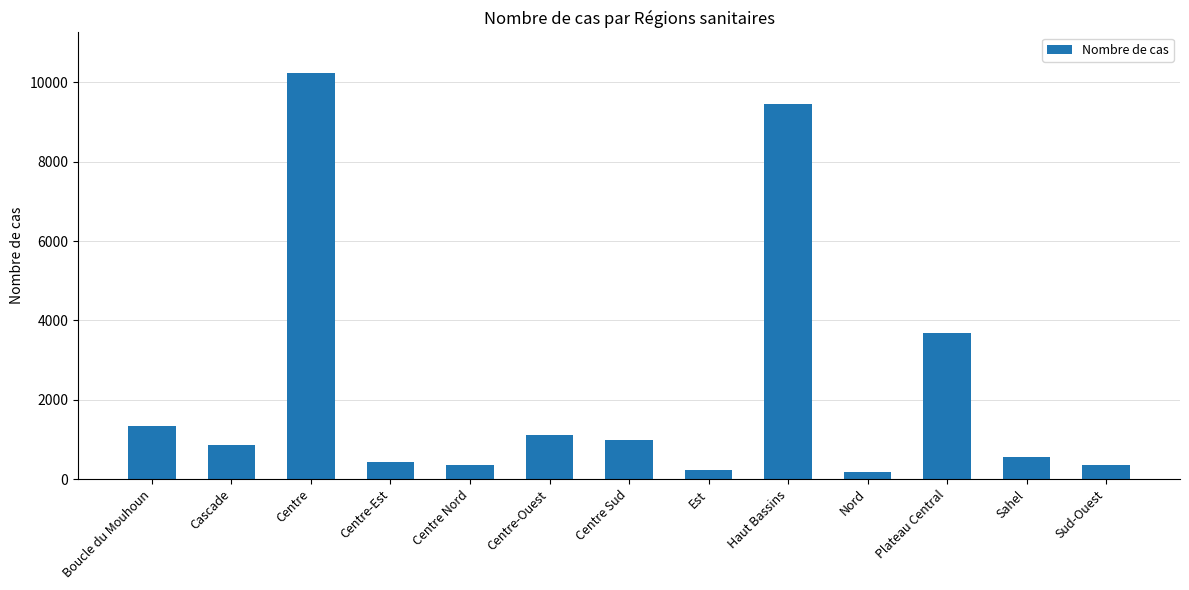

At which category does the chart reach its peak across all series?

Centre